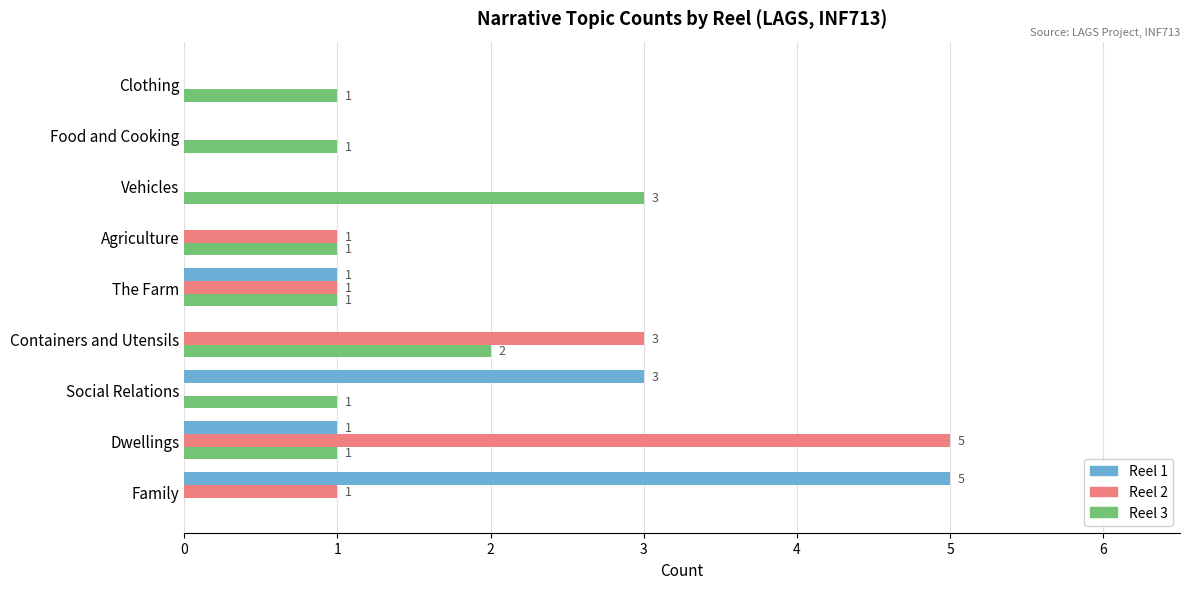

Is the value of Reel 1 at Social Relations greater than the value of Reel 3 at Clothing?

Yes